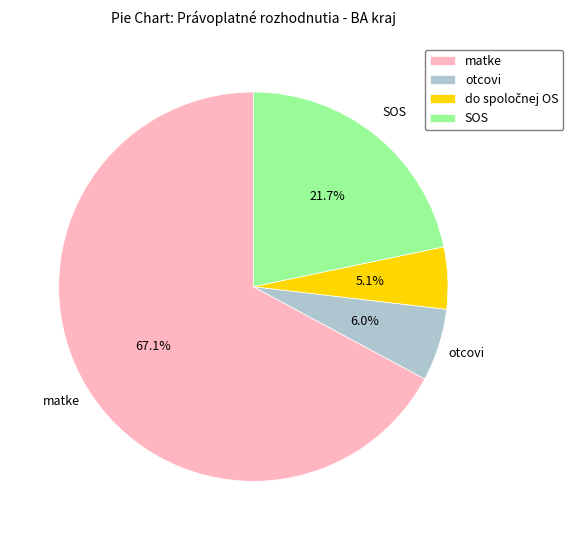

To the nearest percent, what is the difference between the largest and smallest slice percentages?

62%